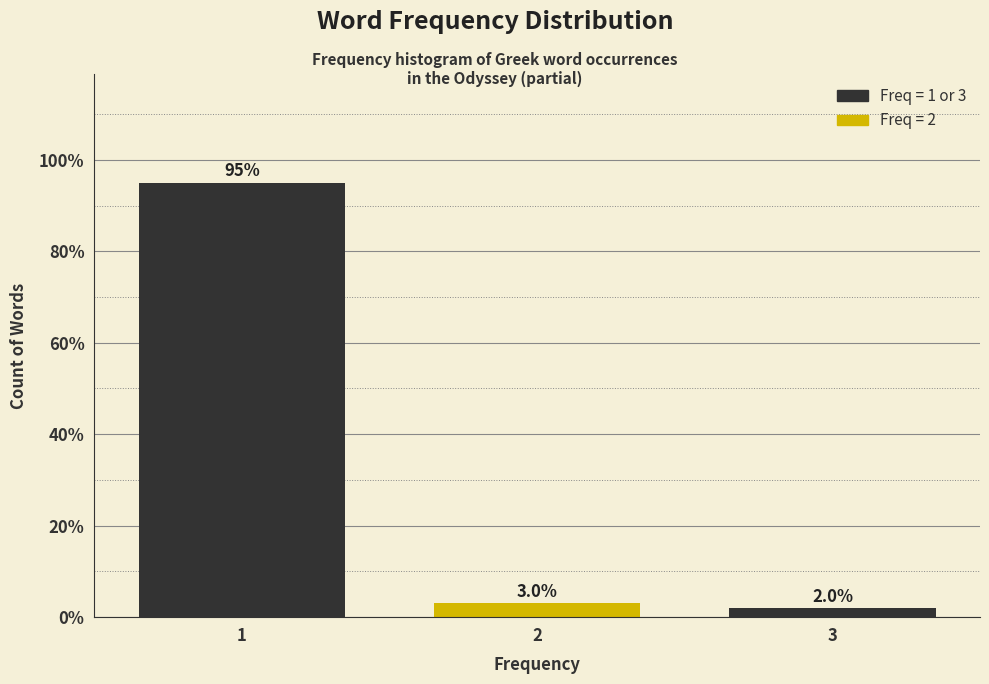

Reading left to right, list all the values displayed in this chart.

1=95	2=3	3=2